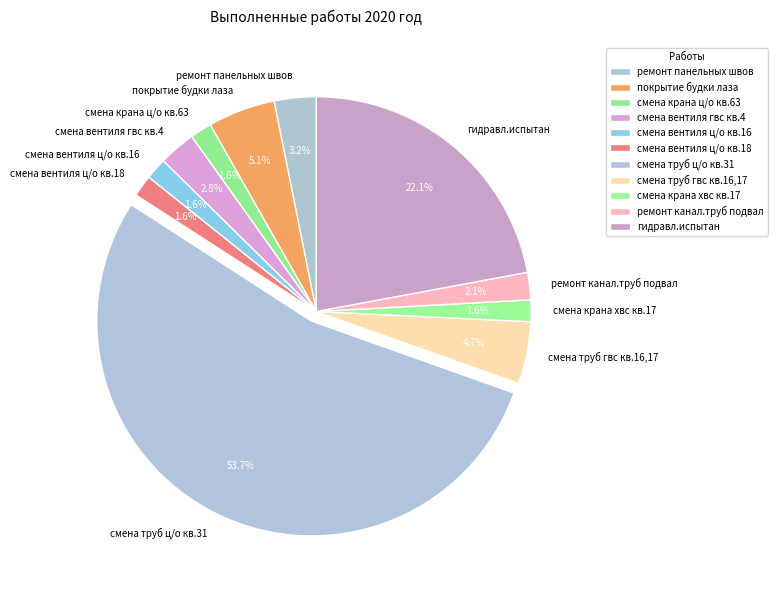

To the nearest percent, what is the difference between the largest and smallest slice percentages?

52%